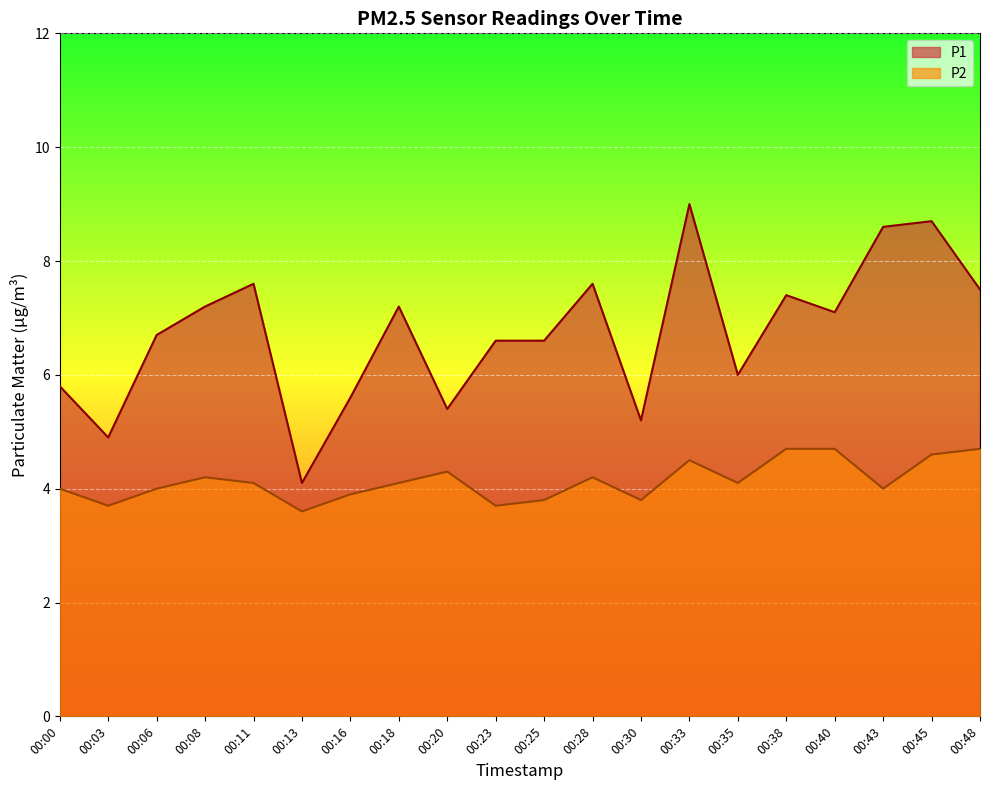

What is the value of the P1 point at the 17th from the left?

7.1